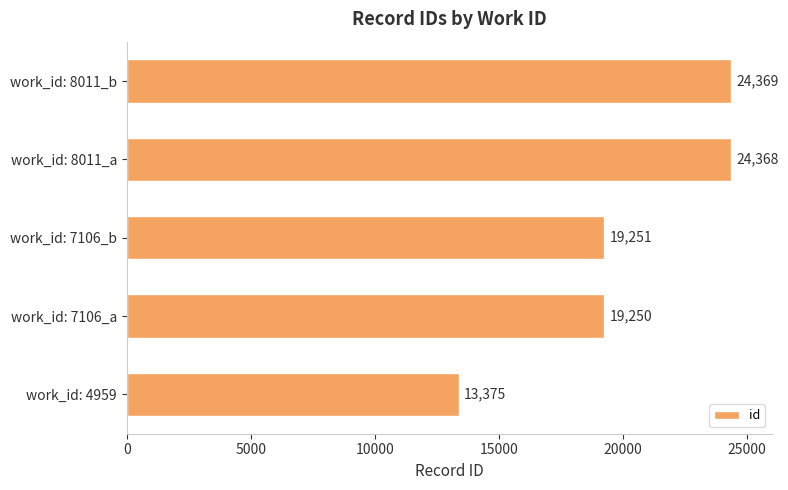

Reading bottom to top, transcribe all the data shown in this chart.

work_id: 4959=13375	work_id: 7106_a=19250	work_id: 7106_b=19251	work_id: 8011_a=24368	work_id: 8011_b=24369